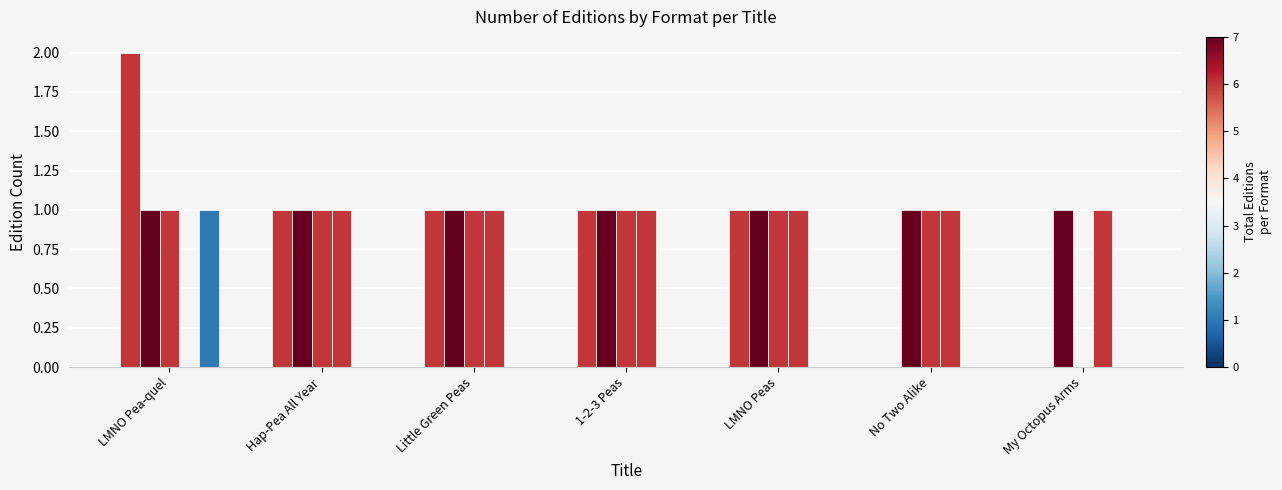

Is it true that Board Book equals 0 at My Octopus Arms?

True